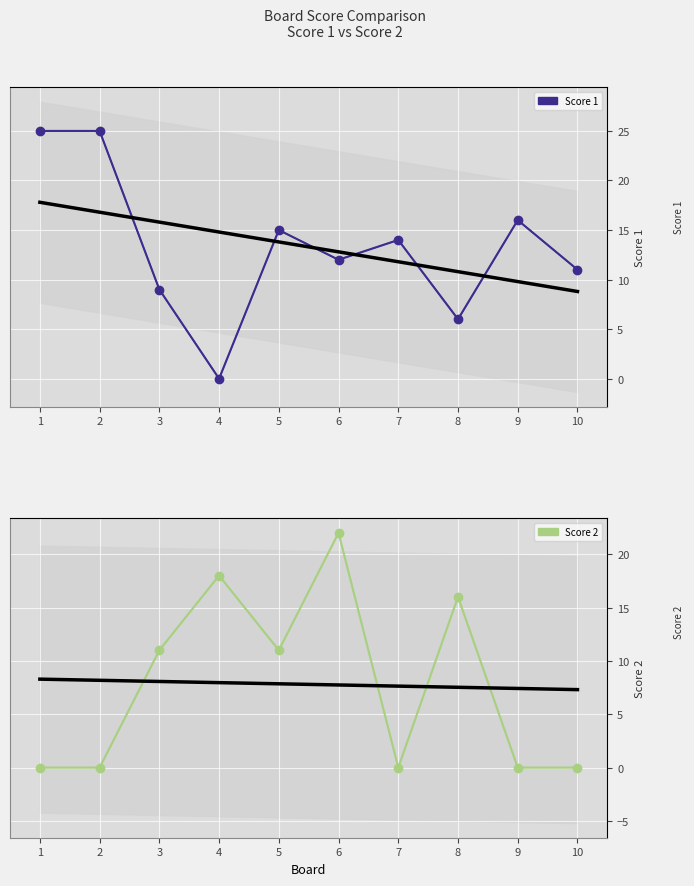

Is the value of Score 2 at 2 greater than the value of Score 1 at 9?

No